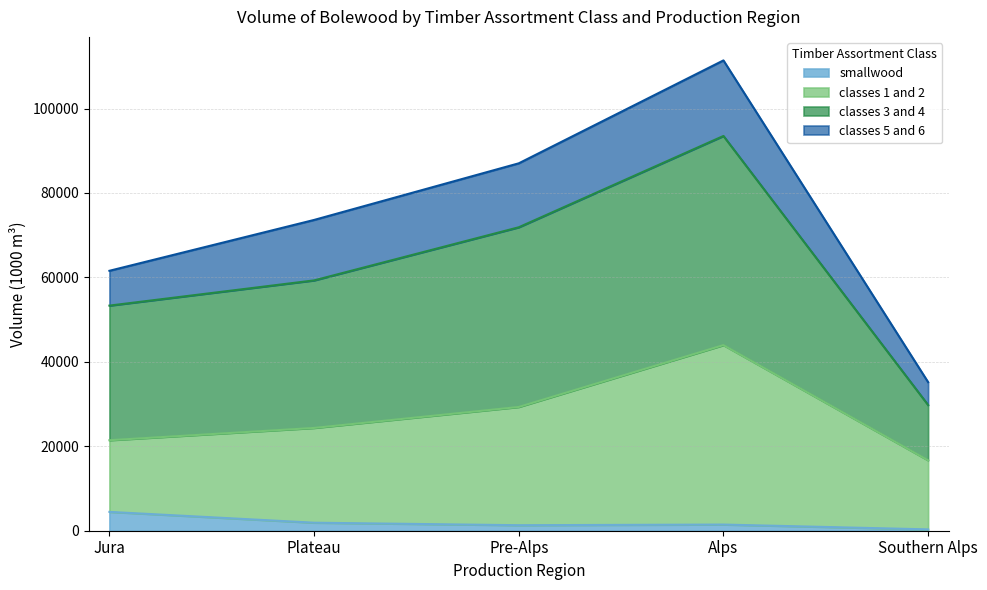

At which category is the sum across all series the highest?

Alps